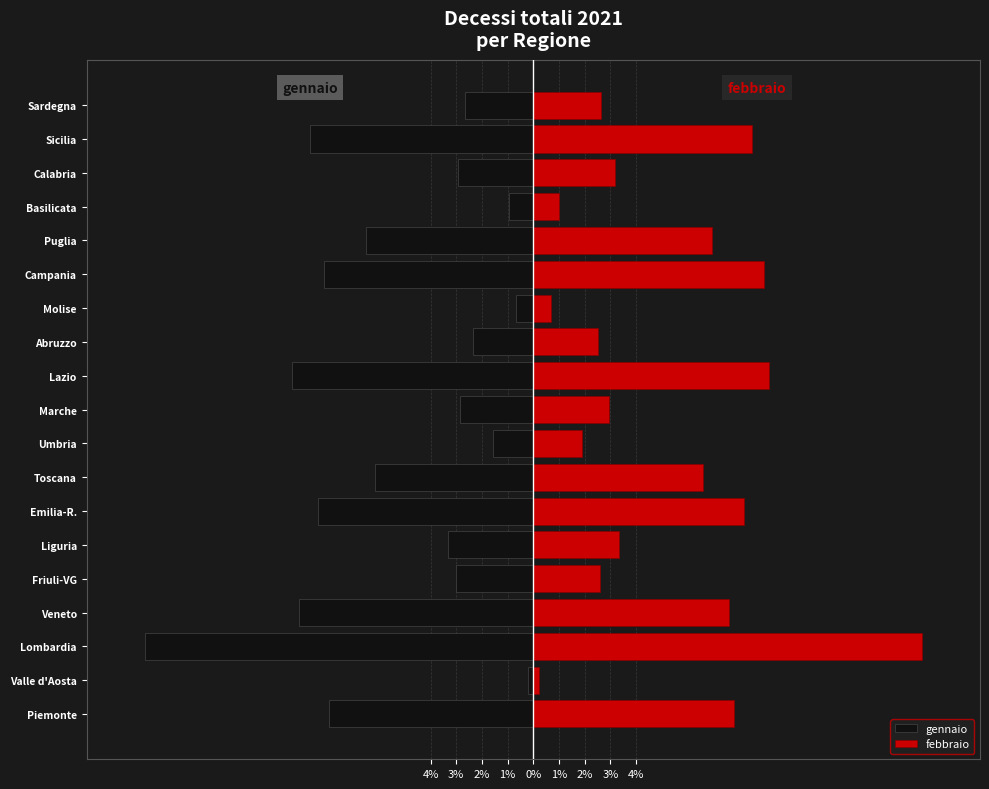

The gennaio series shows -1.6 at Umbria. True or false?

True